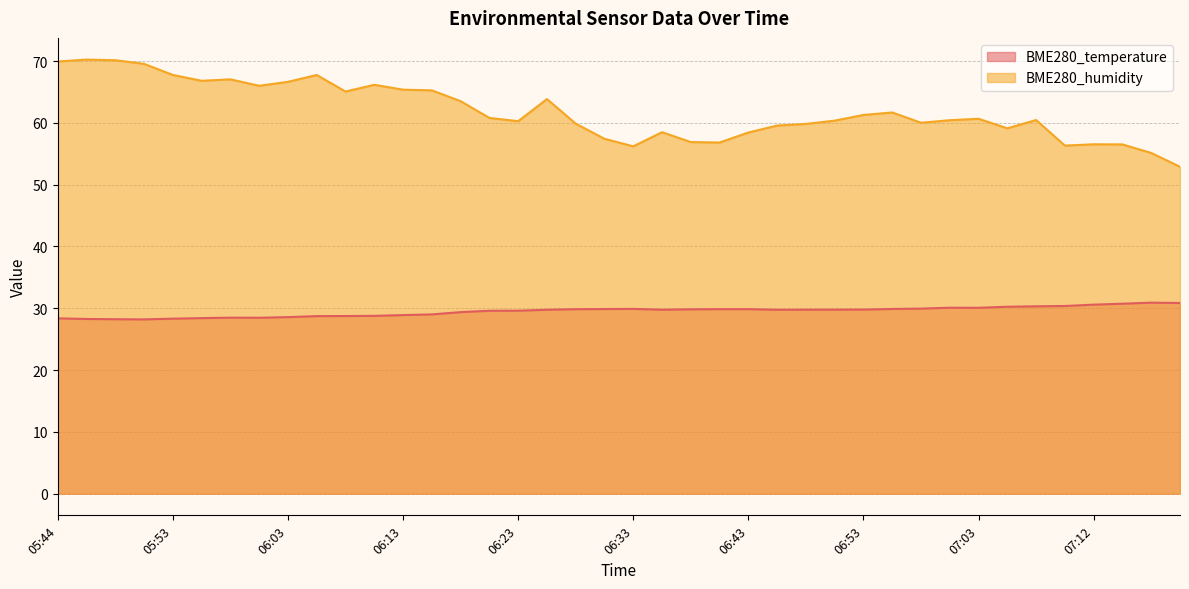

What is the difference between the maximum and minimum values in the BME280_humidity series?

17.4